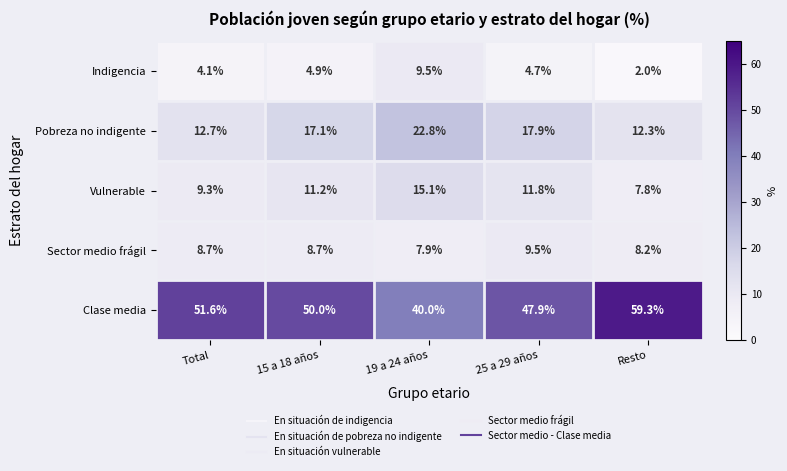

What is the difference between the Sector medio frágil values at Resto and Total?

0.5